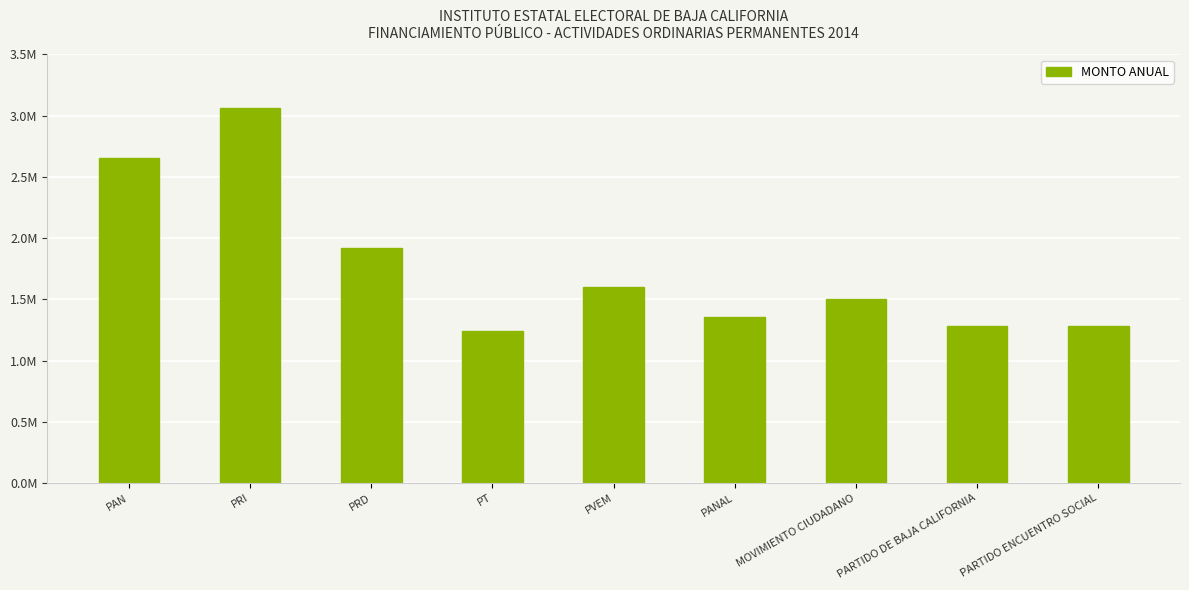

List the labels in order of value, largest first.

PRI, PAN, PRD, PVEM, MOVIMIENTO CIUDADANO, PANAL, PARTIDO DE BAJA CALIFORNIA, PARTIDO ENCUENTRO SOCIAL, PT